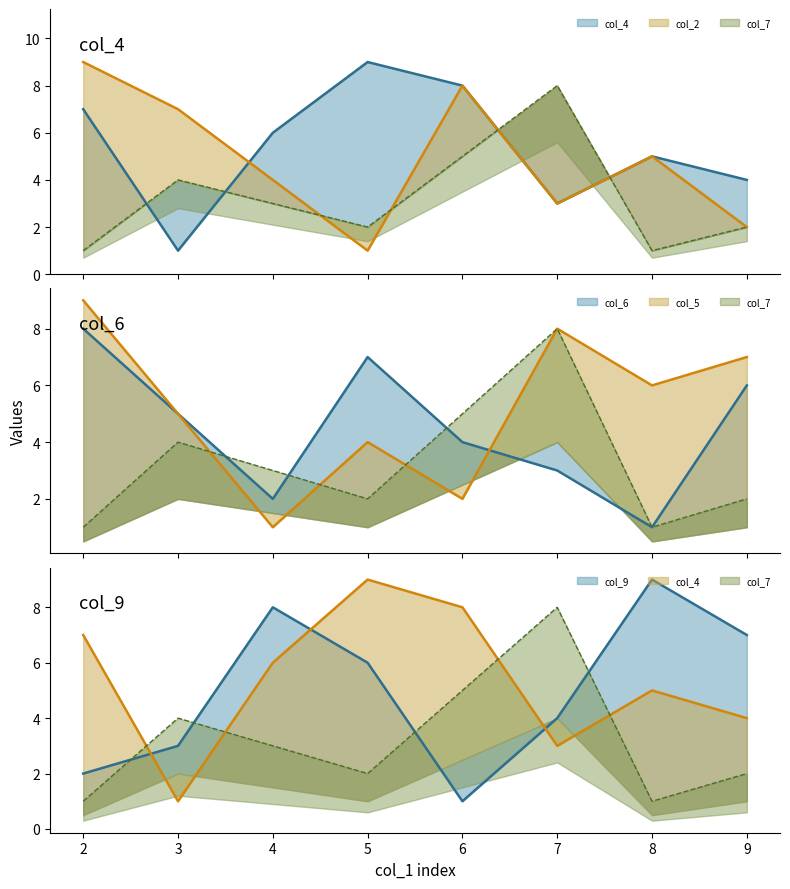

In col_2, how many points are higher than both neighbors (excluding endpoints)?

2